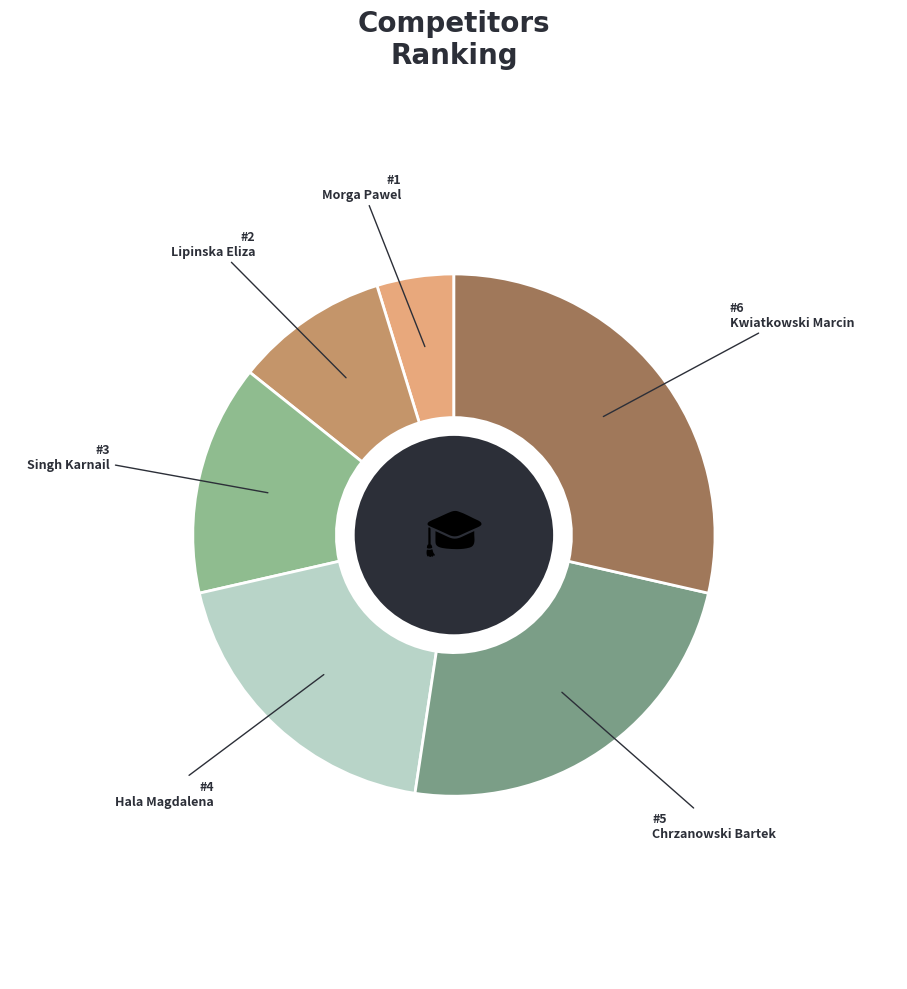

To the nearest percent, what portion does Singh Karnail represent?

14%